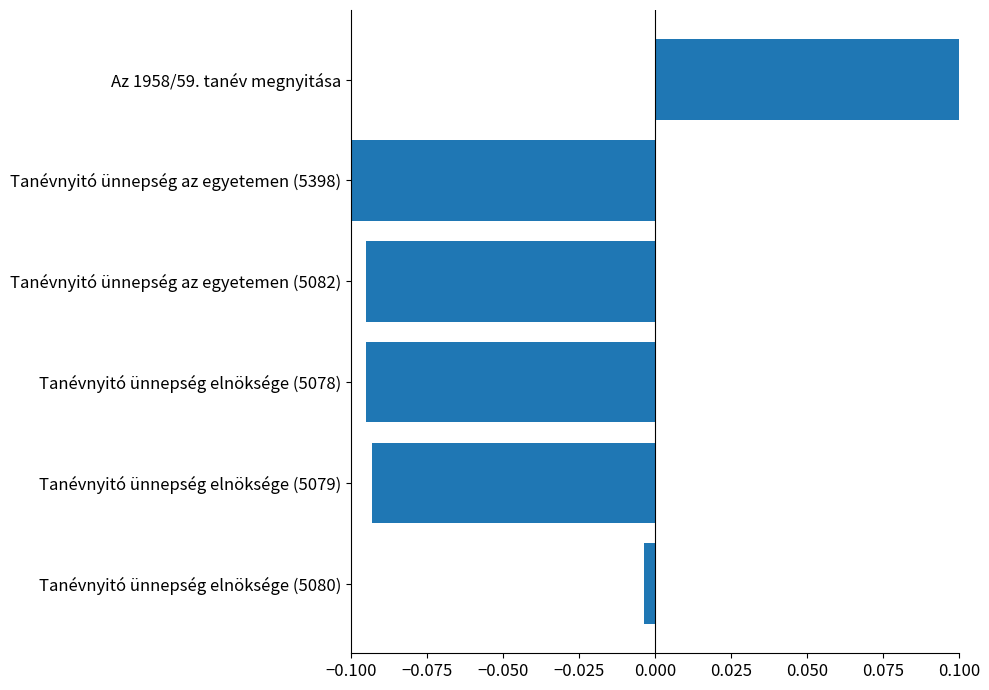

Which has a higher value, Tanévnyitó ünnepség elnöksége (5079) or Tanévnyitó ünnepség az egyetemen (5398)?

Tanévnyitó ünnepség elnöksége (5079)